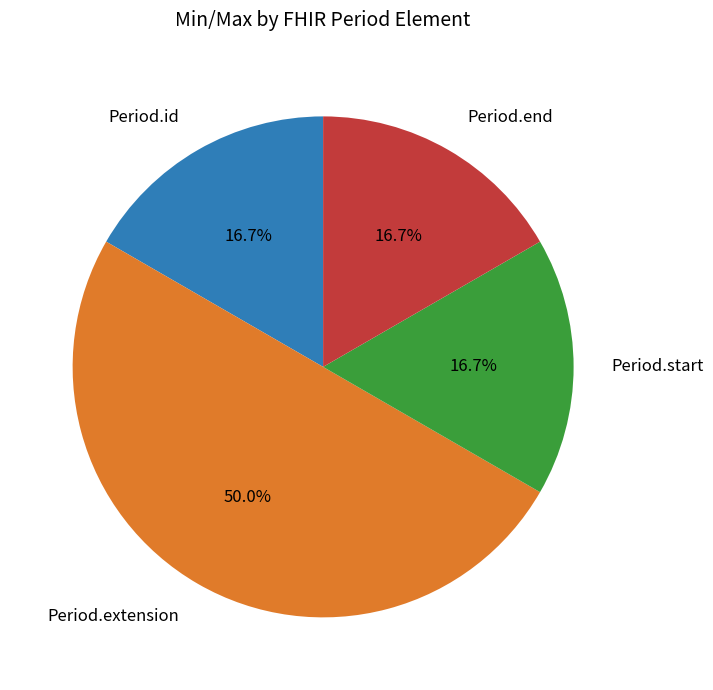

Which category has the biggest portion of the pie?

Period.extension